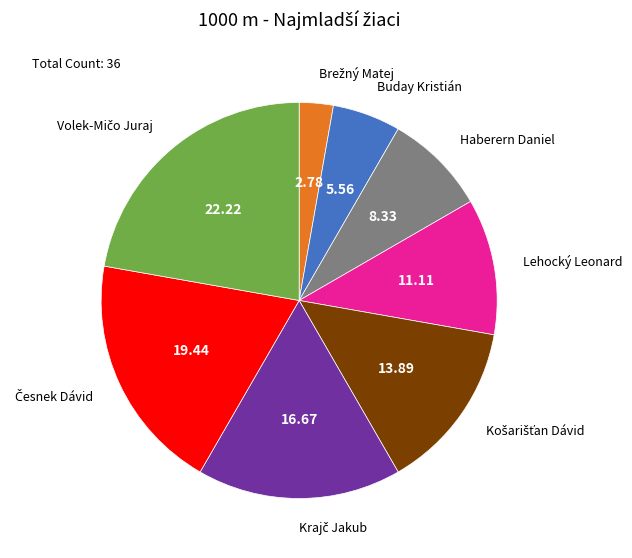

Does any single category account for the majority?

No